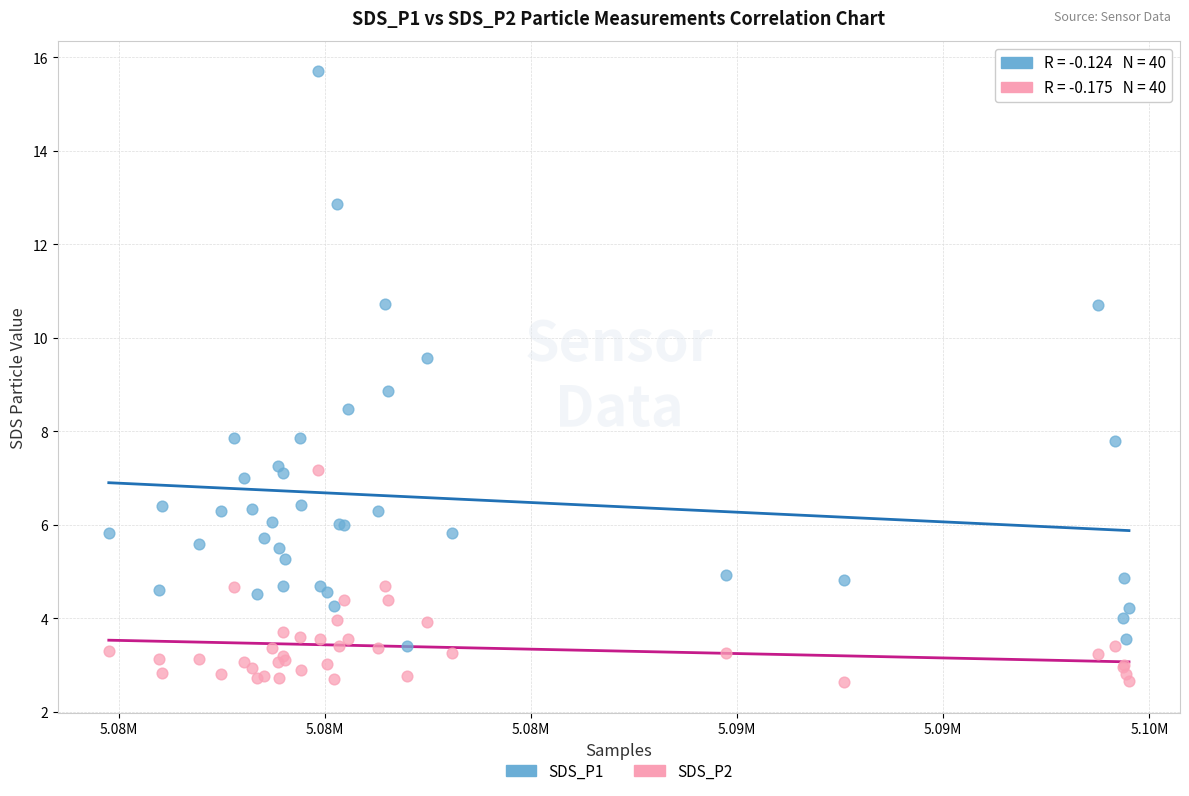

What is the X range (max minus min) for the scatter plot?

24754.0